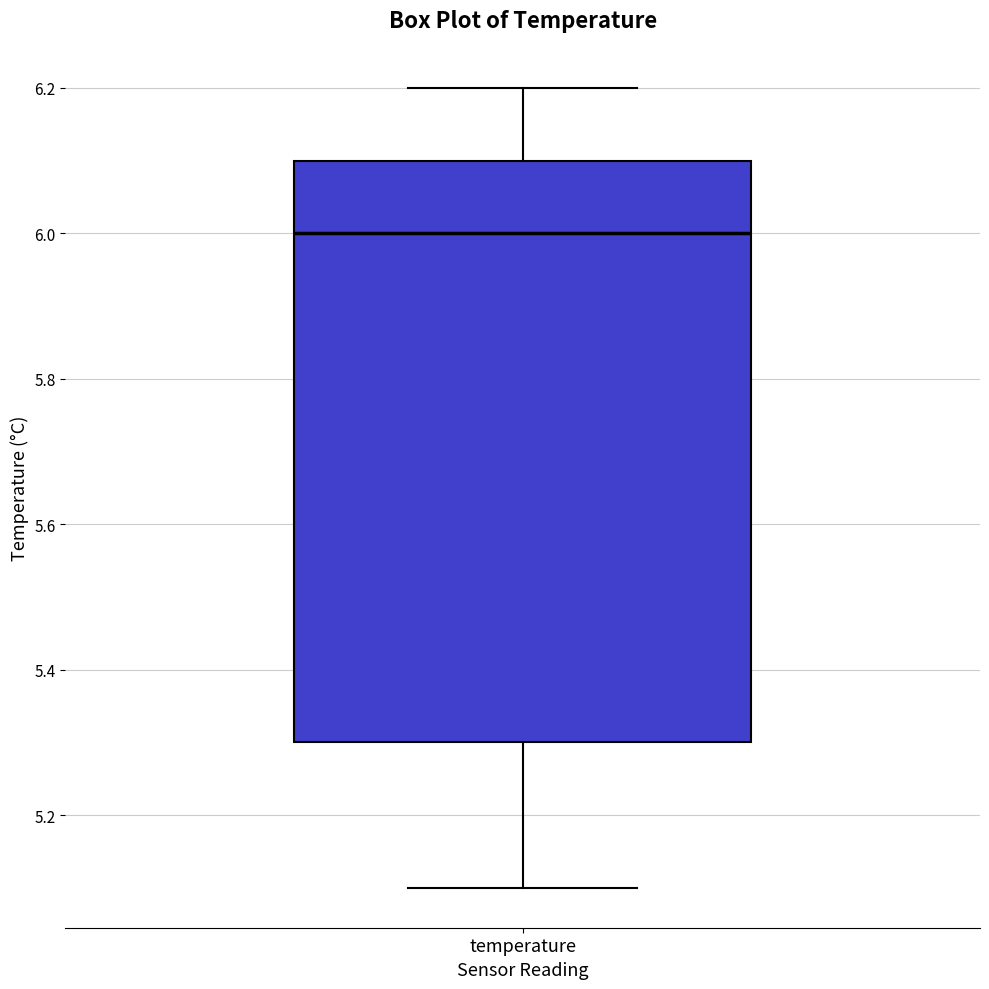

Transcribe this box plot: give where the median line is, the range the box spans, and where the two whiskers end, as read against the y-axis. The values are not printed on the chart, so give them approximately, as read against the axis.

median 6.0, box 5.3 to 6.1, whiskers 5.1 to 6.2